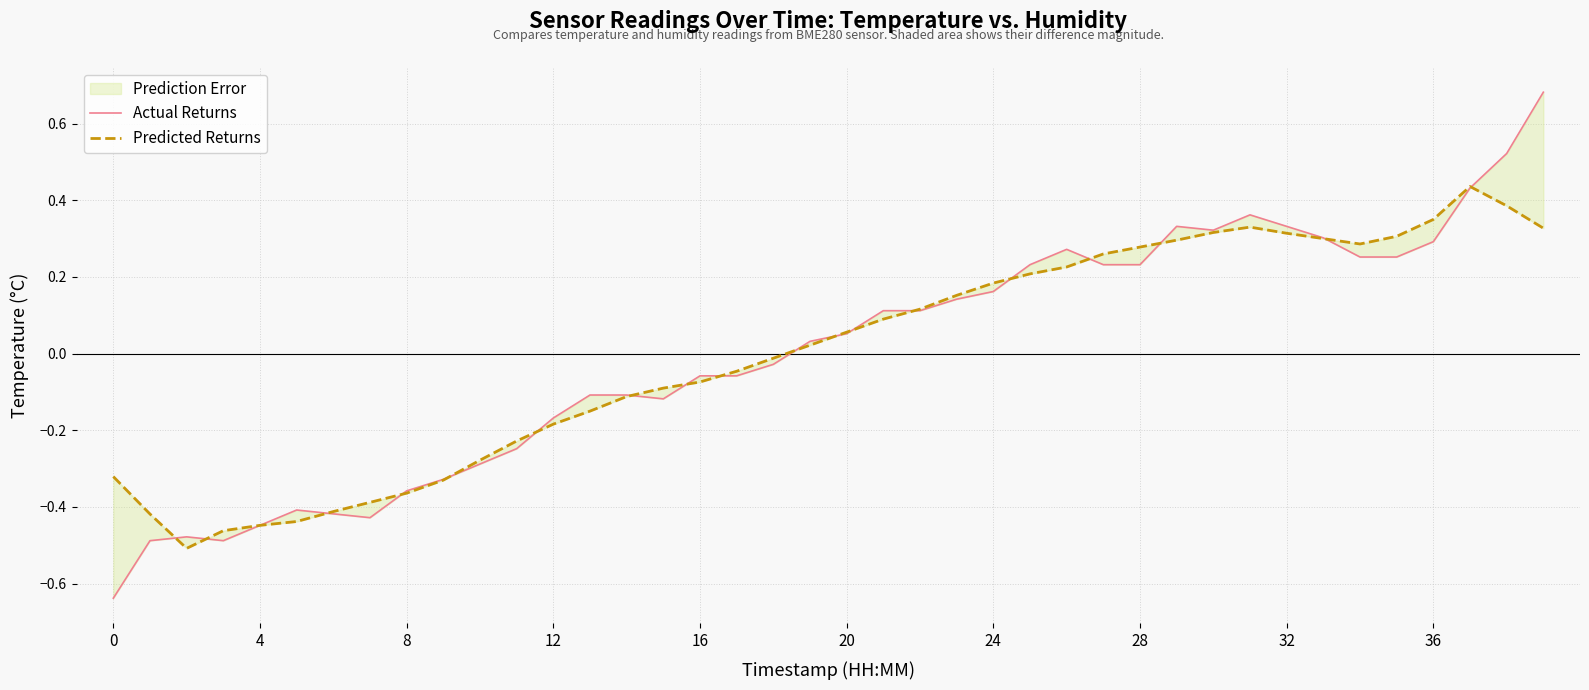

What is the highest value of the Predicted Returns series?

0.4